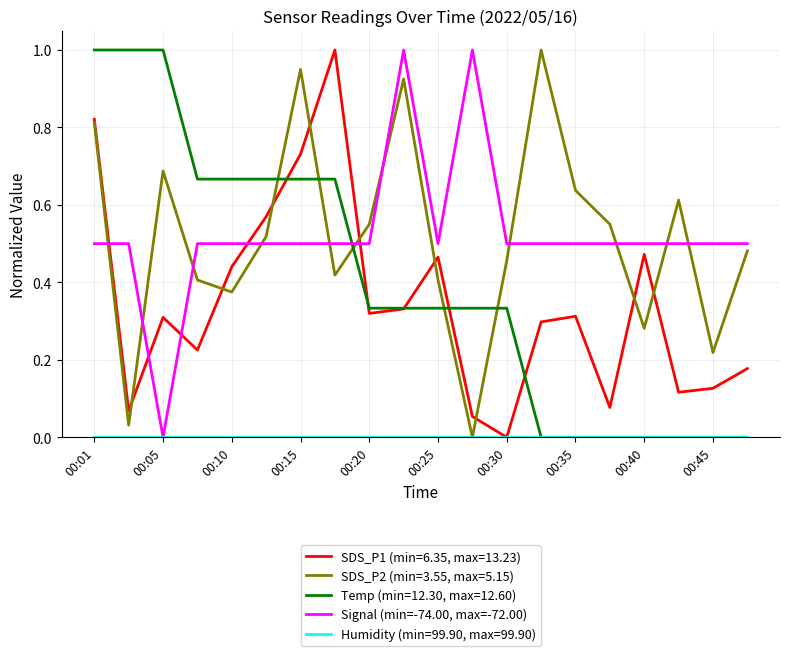

What is the maximum value shown in the chart?

1.0